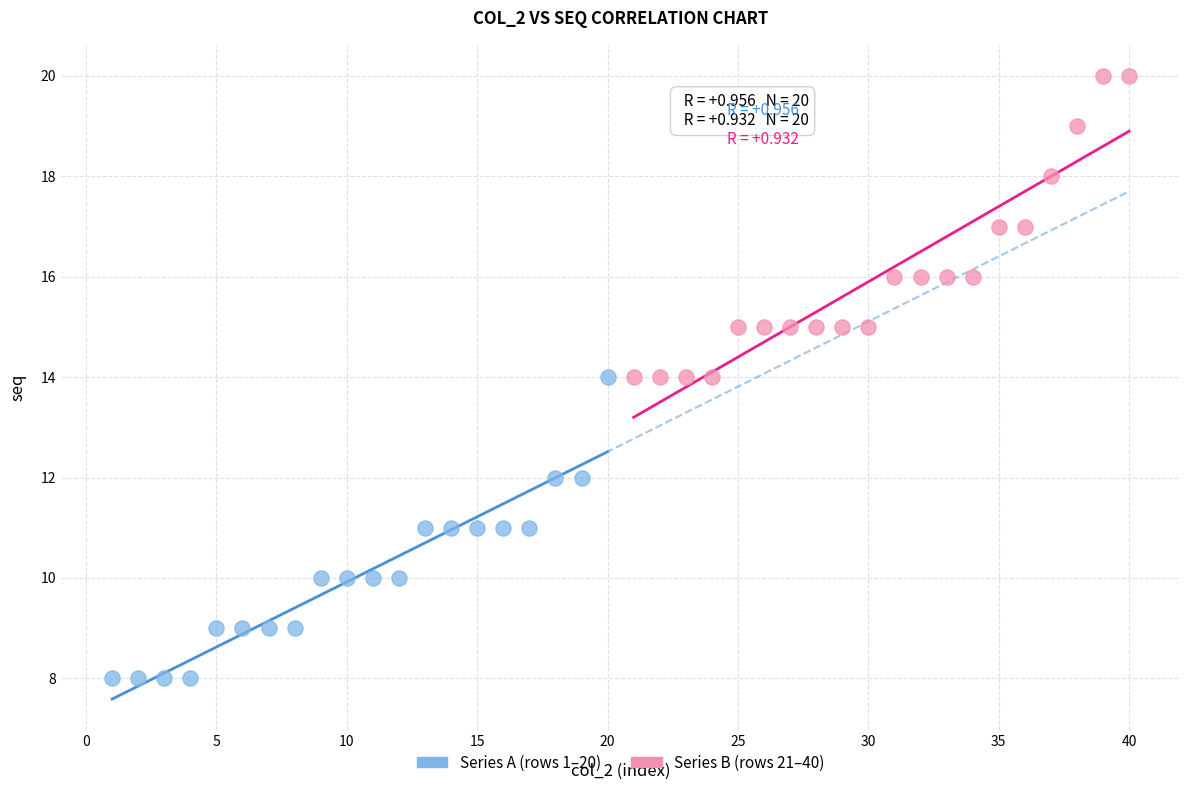

Which series reaches the maximum Y coordinate?

Series B (rows 21–40)